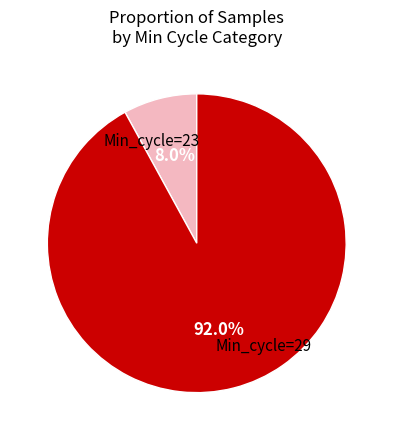

Count the number of slices in the pie.

2